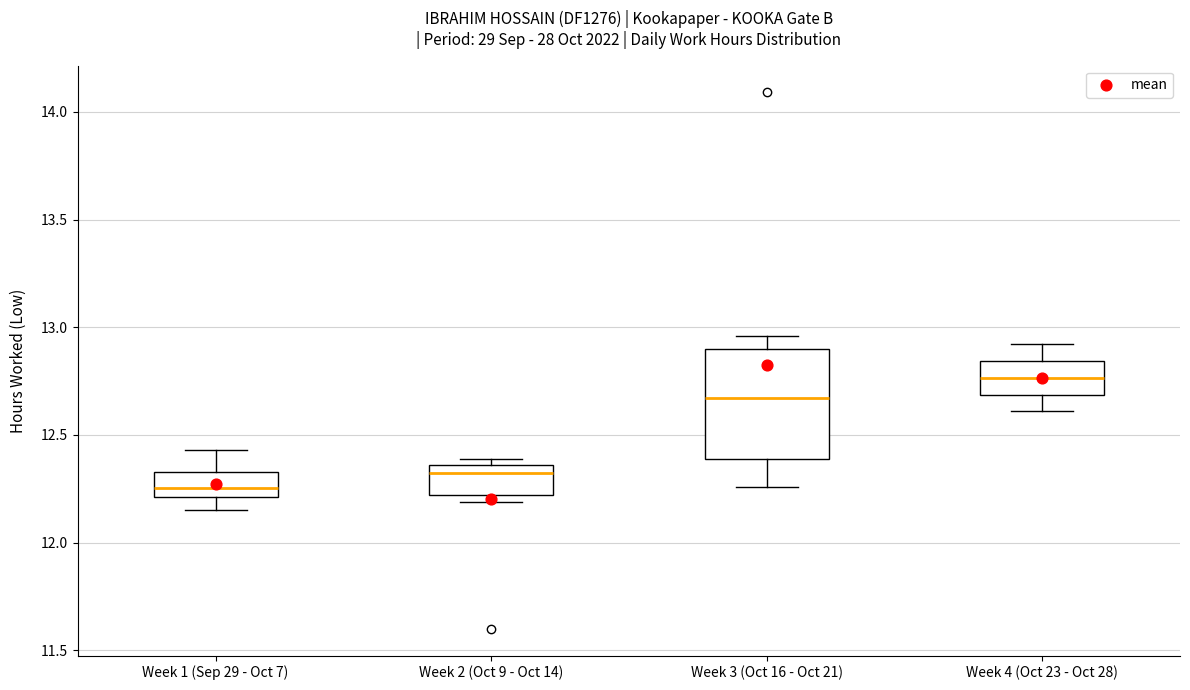

Where does the lower whisker of the box for Week 4 (Oct 23 - Oct 28) end on the y-axis? The values are not printed on the chart, so give them approximately, as read against the axis.

12.60